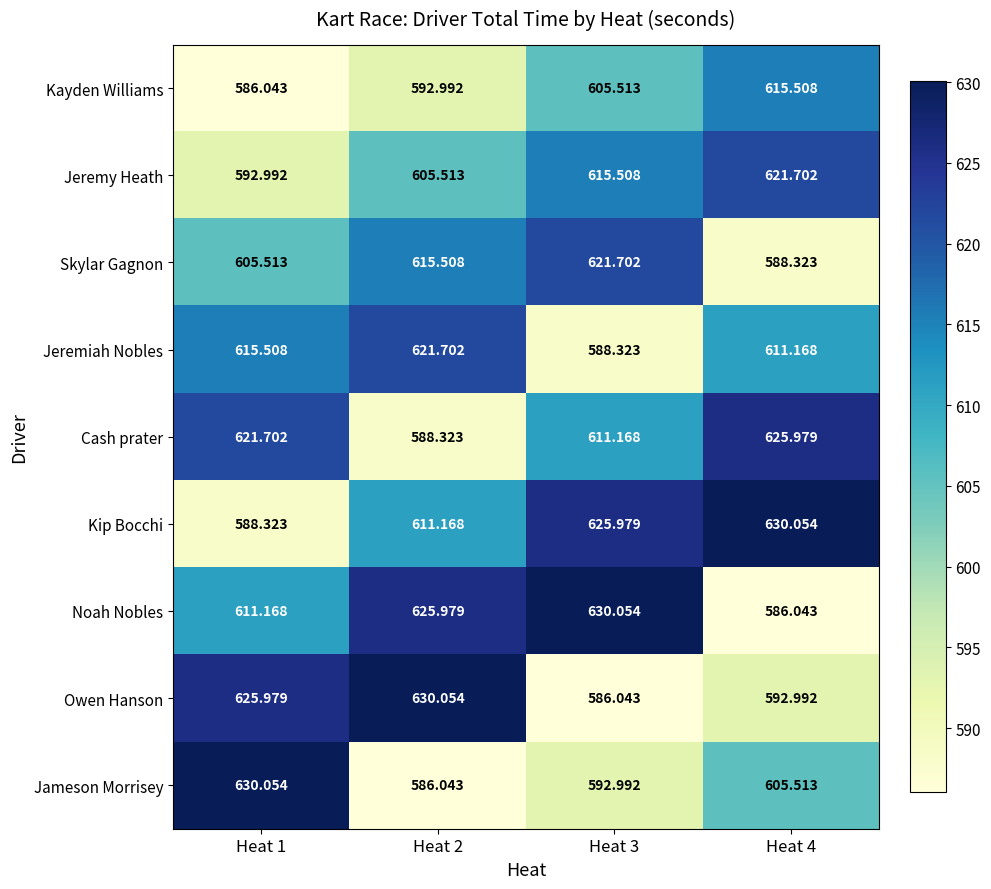

At Heat 4, list the series in order from largest to smallest.

Kip Bocchi, Cash prater, Jeremy Heath, Kayden Williams, Jeremiah Nobles, Jameson Morrisey, Owen Hanson, Skylar Gagnon, Noah Nobles